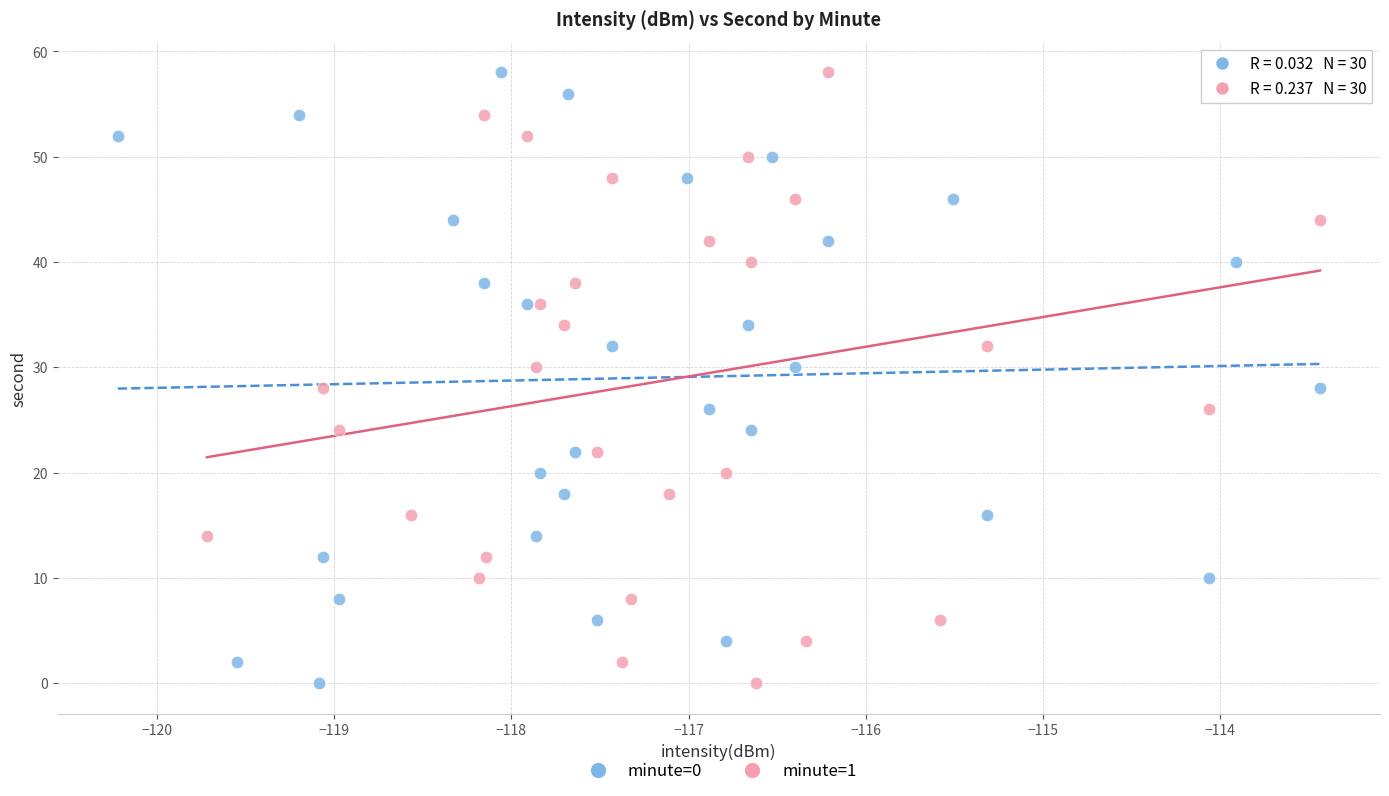

What are all the series names shown in the legend?

minute=0, minute=1